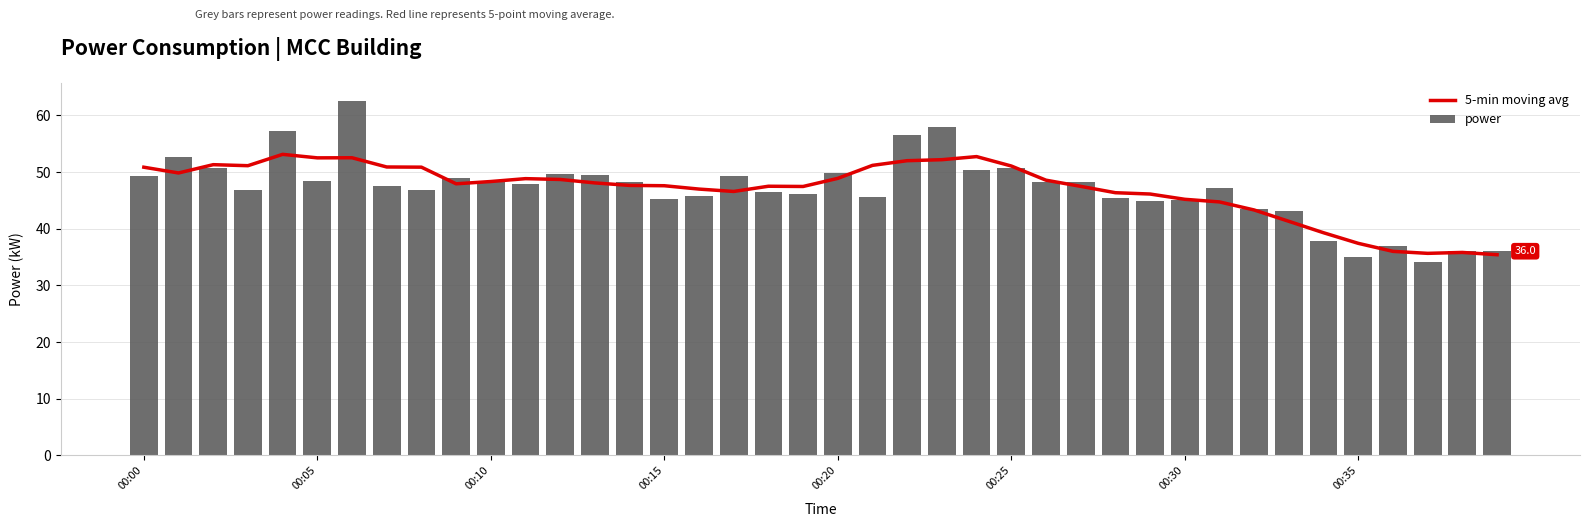

Are the bars horizontal?

No